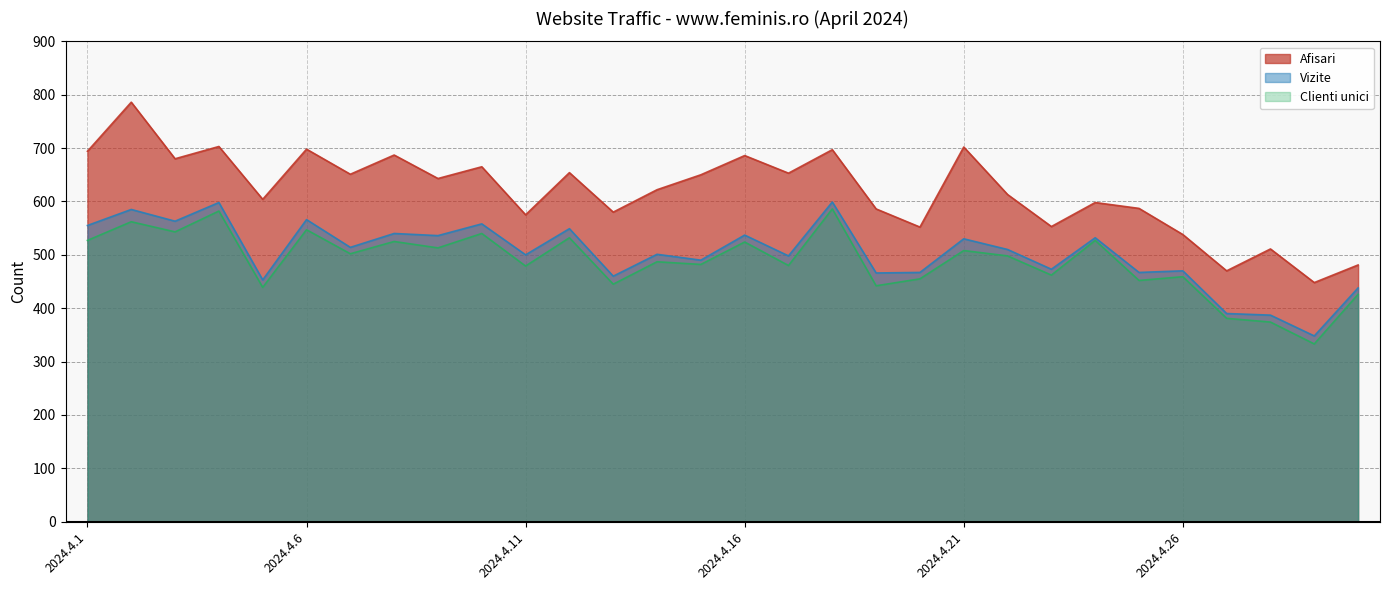

At which label does Afisari first exceed 643?

2024.4.1